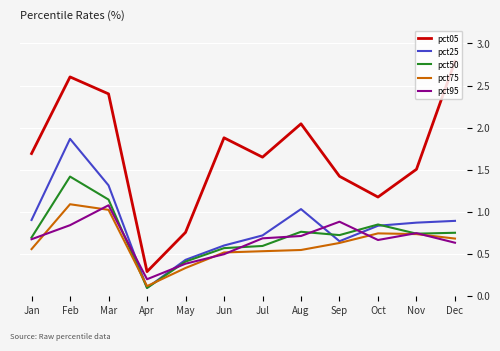

The pct75 series shows 1.1 at Feb. True or false?

True